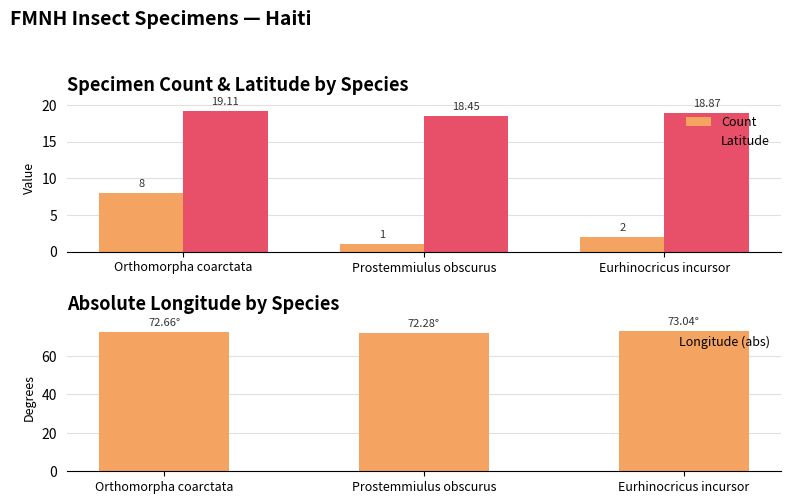

Reading right to left, what are all the values shown in this chart?

Count: 2.0	1.0	8.0
Latitude: 18.9	18.5	19.1
Longitude (abs): 73.0	72.3	72.7